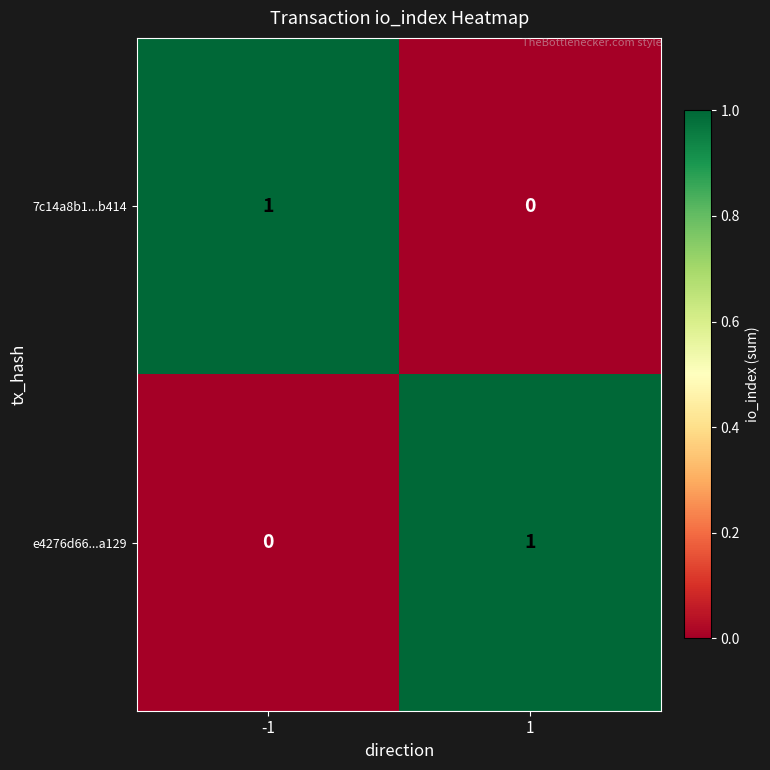

Rank the series at 1 from highest to lowest value.

e4276d66...a129, 7c14a8b1...b414